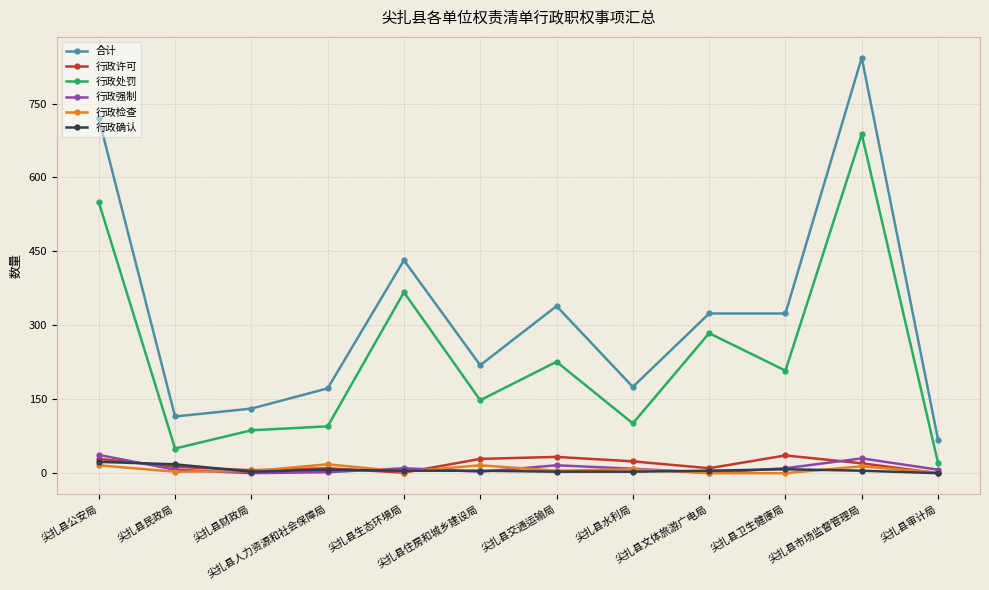

What is the greatest value displayed?

843